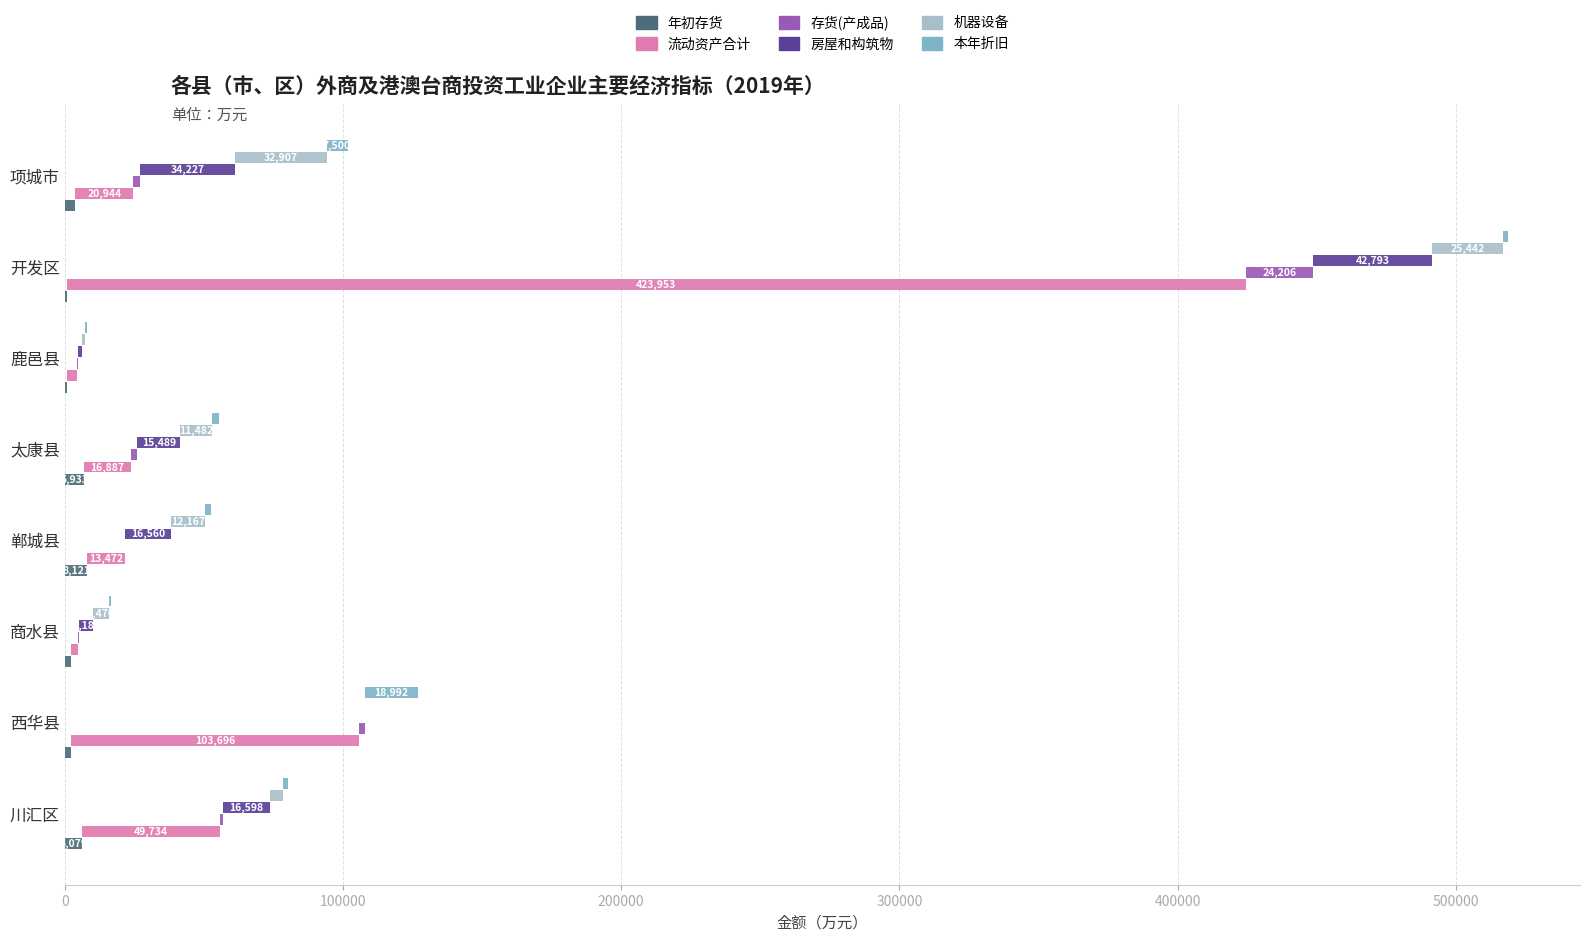

Which series has the largest total across all categories?

流动资产合计